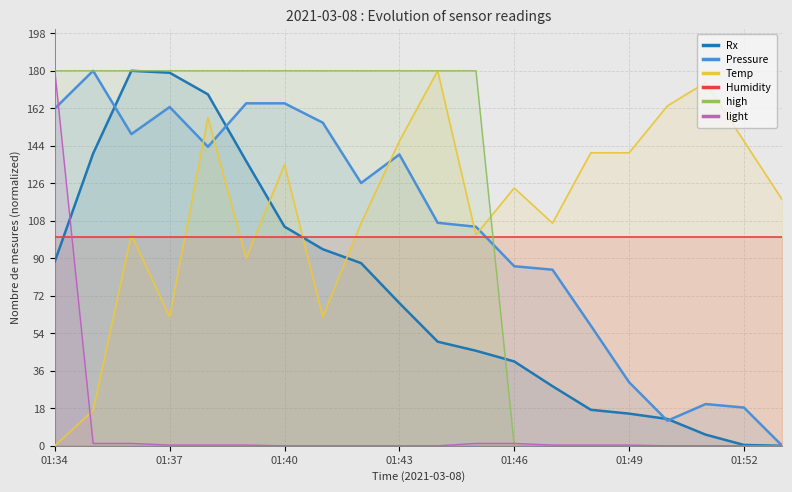

What is the highest value of the Rx series?

180.0